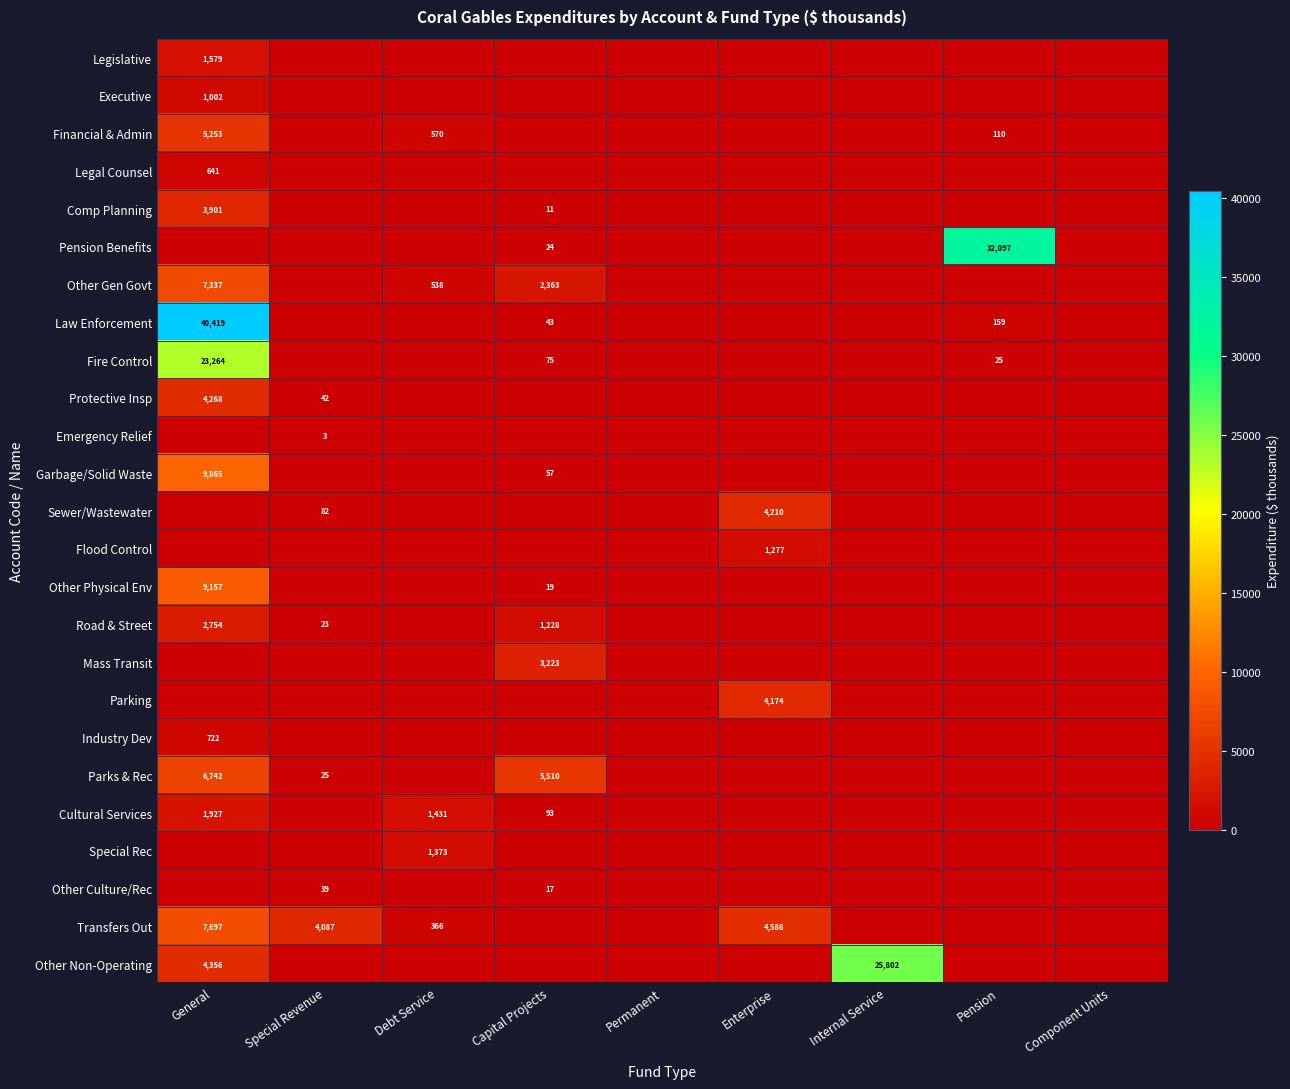

Which series has the widest spread of values?

Law Enforcement